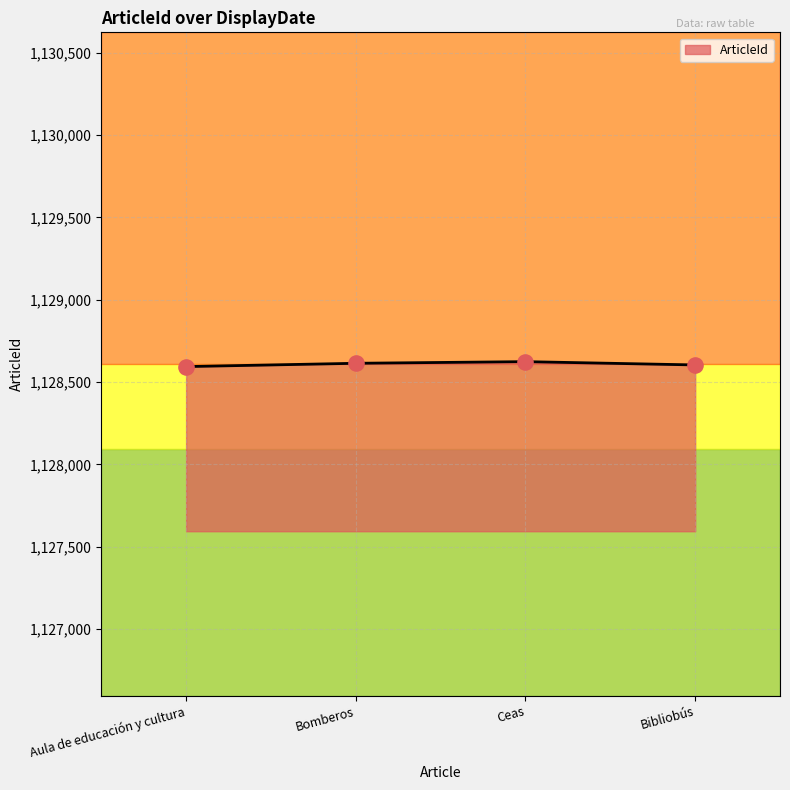

Approximately how many times larger is the value at Aula de educación y cultura compared to Bibliobús?

1.0